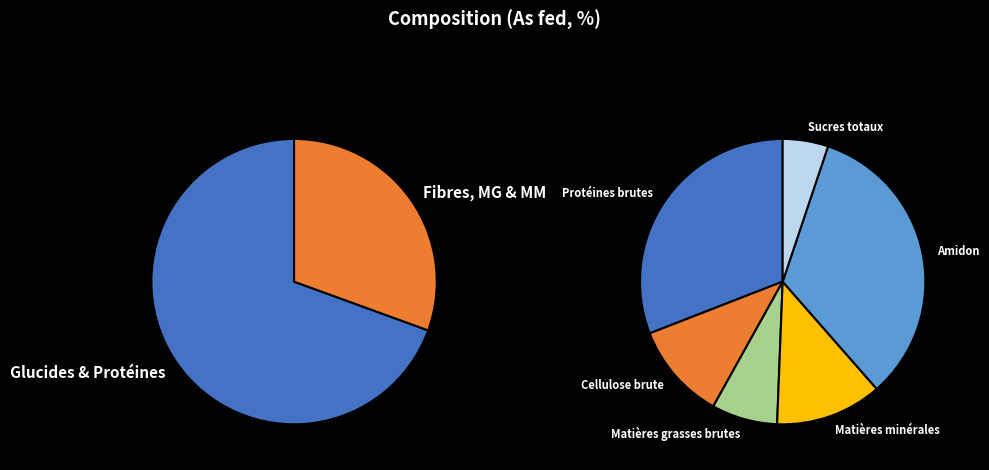

Which has a higher value, Matières grasses brutes or Protéines brutes?

Protéines brutes